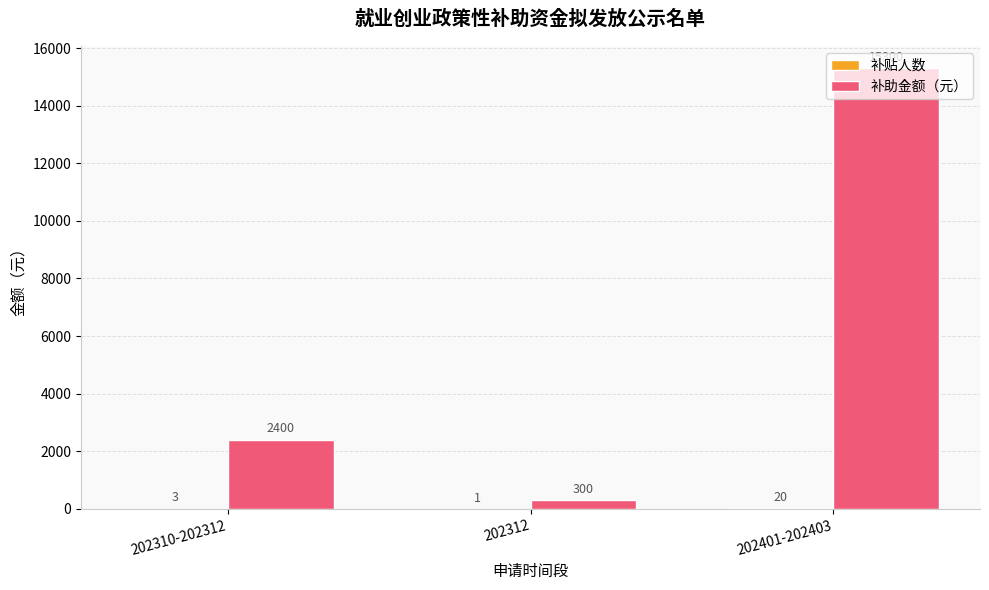

What is the maximum value shown in the chart?

15300